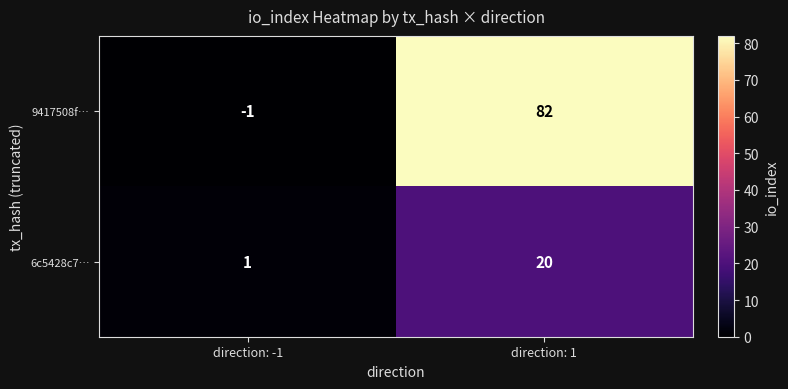

True or false: 6c5428c7… has a value of 33 at direction: 1.

False